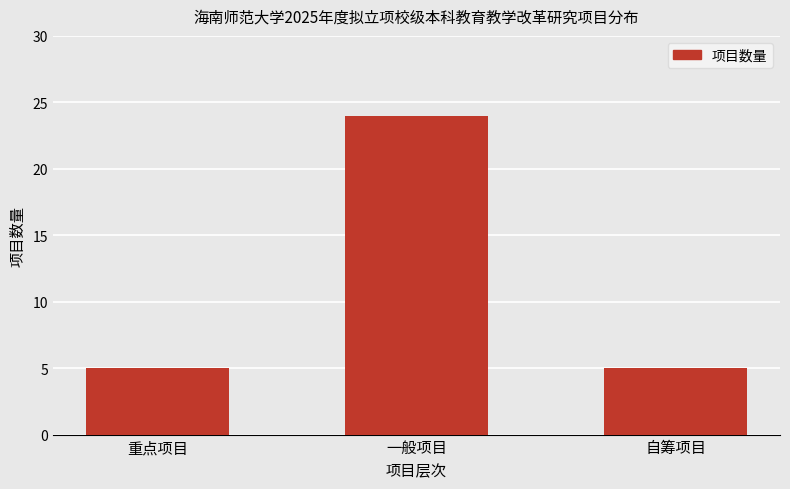

What is the difference between the values at 重点项目 and 一般项目?

19